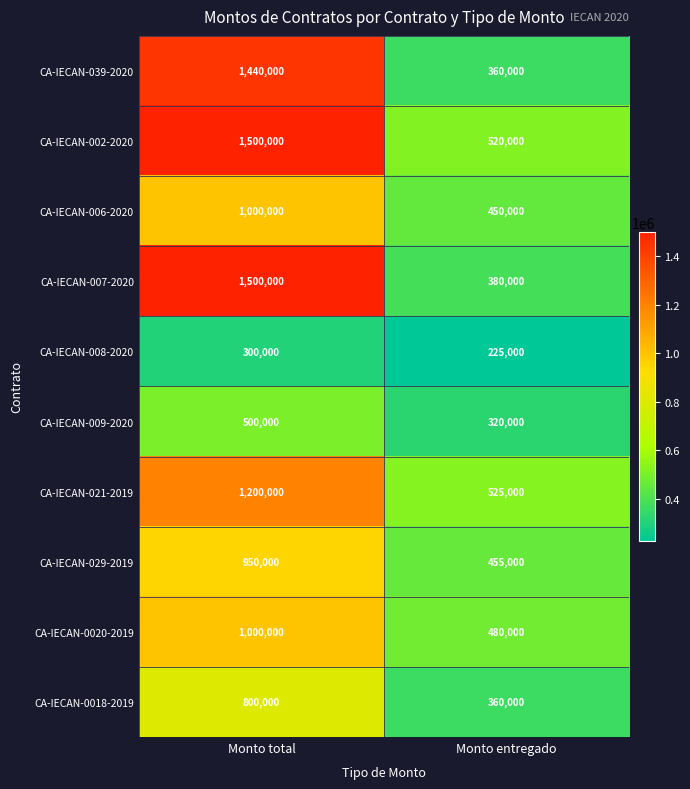

Reading left to right, list all the values displayed in this chart.

CA-IECAN-039-2020: Monto total=1440000	Monto entregado=360000
CA-IECAN-002-2020: Monto total=1500000	Monto entregado=520000
CA-IECAN-006-2020: Monto total=1000000	Monto entregado=450000
CA-IECAN-007-2020: Monto total=1500000	Monto entregado=380000
CA-IECAN-008-2020: Monto total=300000	Monto entregado=225000
CA-IECAN-009-2020: Monto total=500000	Monto entregado=320000
CA-IECAN-021-2019: Monto total=1200000	Monto entregado=525000
CA-IECAN-029-2019: Monto total=950000	Monto entregado=455000
CA-IECAN-0020-2019: Monto total=1000000	Monto entregado=480000
CA-IECAN-0018-2019: Monto total=800000	Monto entregado=360000